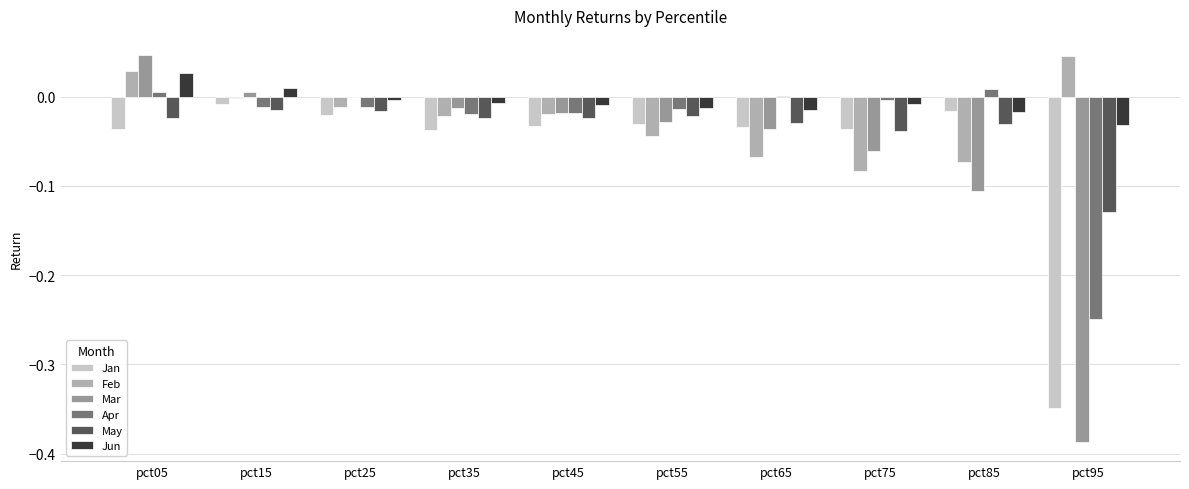

What is the sum of all Jan values?

-0.6